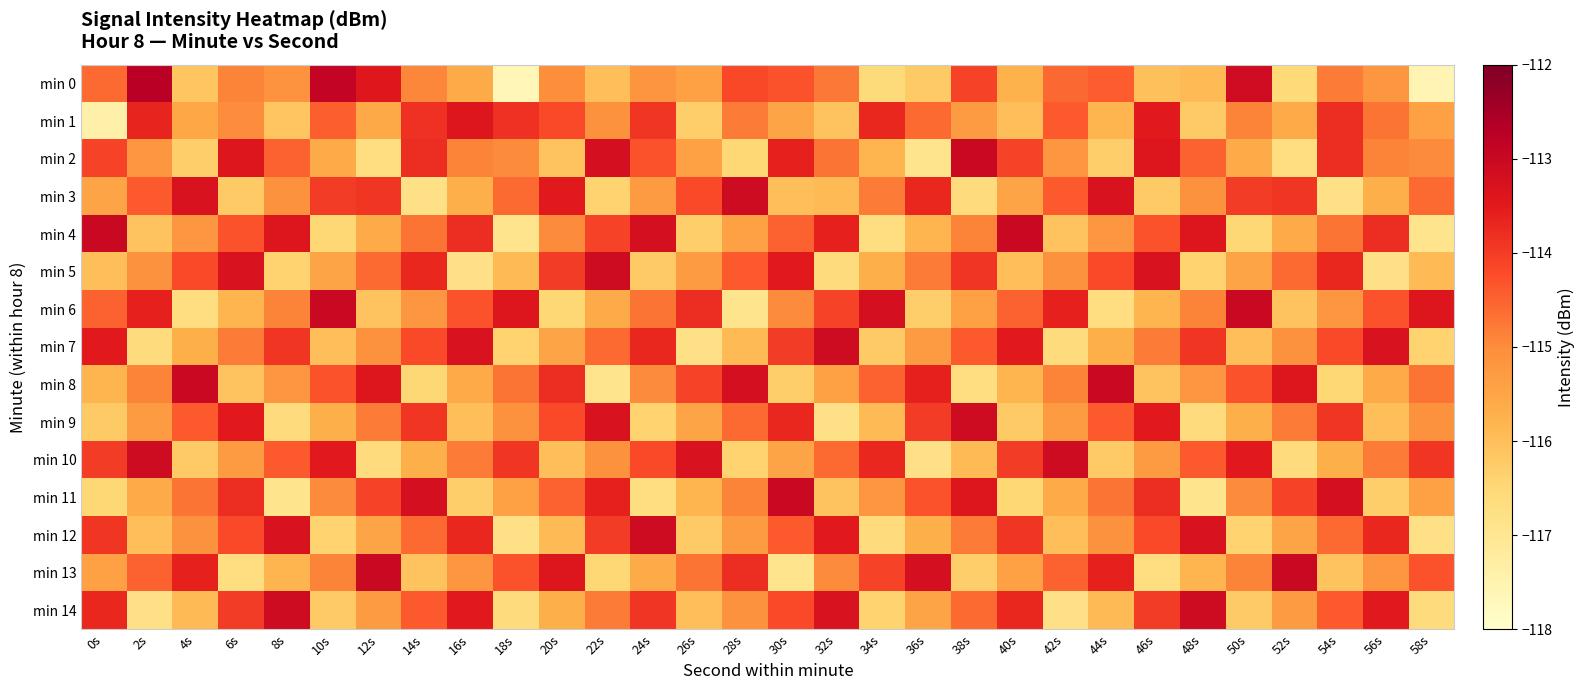

Between 12s and 30s, which is larger?

12s